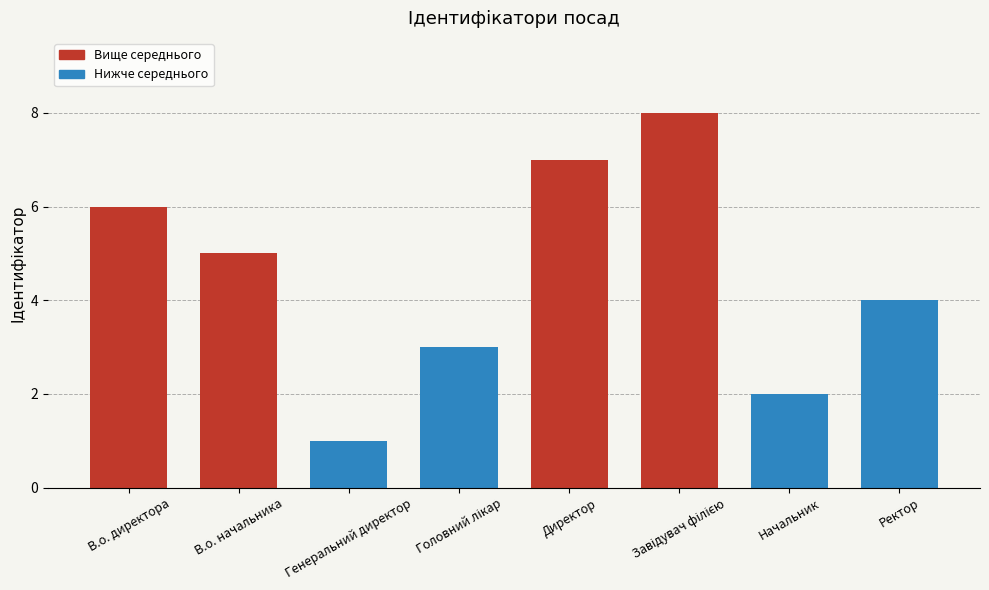

What is the difference between the maximum and second lowest values?

6